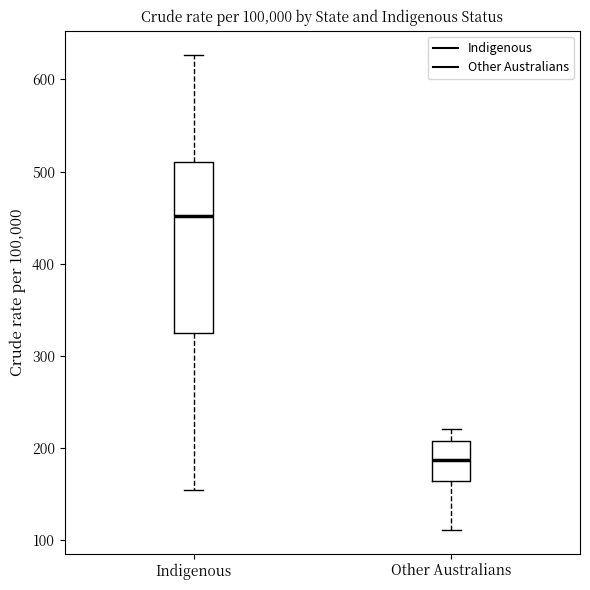

Reading left to right, transcribe this box plot: for each box, give where its median line is, the range the box spans, and where its two whiskers end, as read against the y-axis. The values are not printed on the chart, so give them approximately, as read against the axis.

Indigenous: median 450, box 330 to 510, whiskers 160 to 630
Other Australians: median 190, box 160 to 210, whiskers 110 to 220